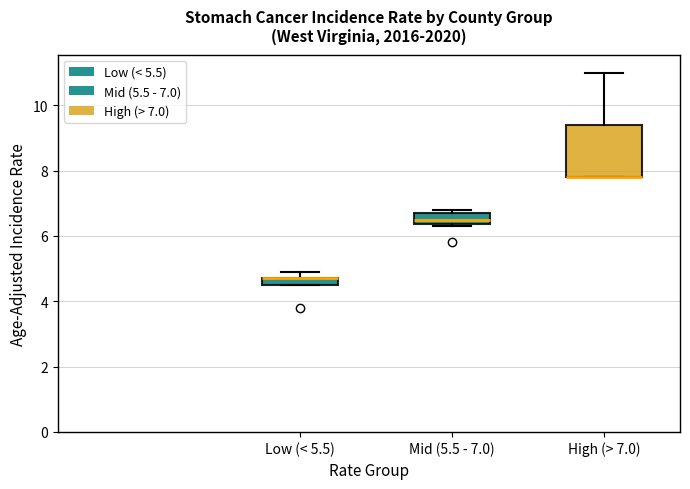

Which box is the tallest, from its lower edge to its upper edge?

High (> 7.0)